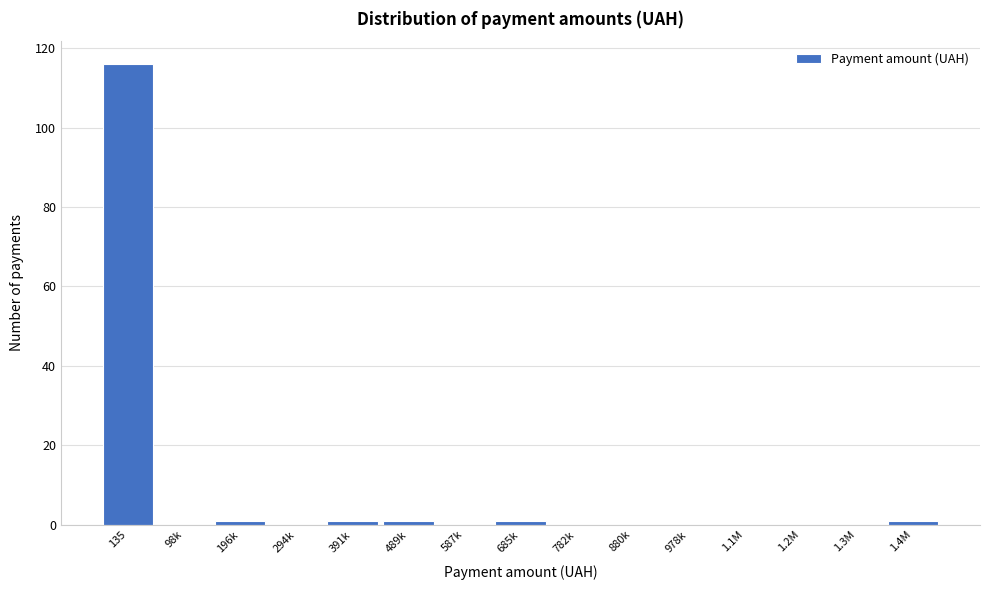

Reading left to right, what are all the values shown in this chart?

135=116	98k=0	196k=1	294k=0	391k=1	489k=1	587k=0	685k=1	782k=0	880k=0	978k=0	1.1M=0	1.2M=0	1.3M=0	1.4M=1